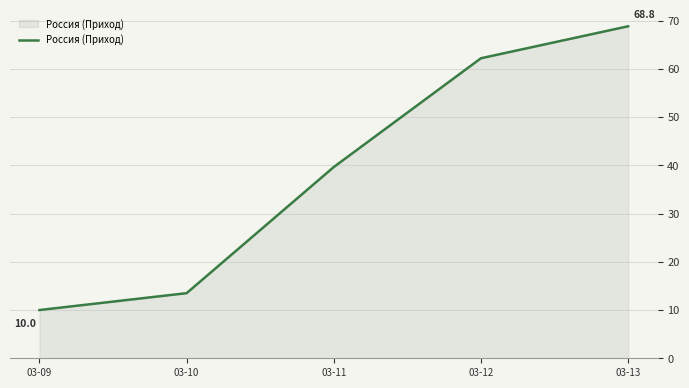

Between 03-09 and 03-12, which is larger?

03-12